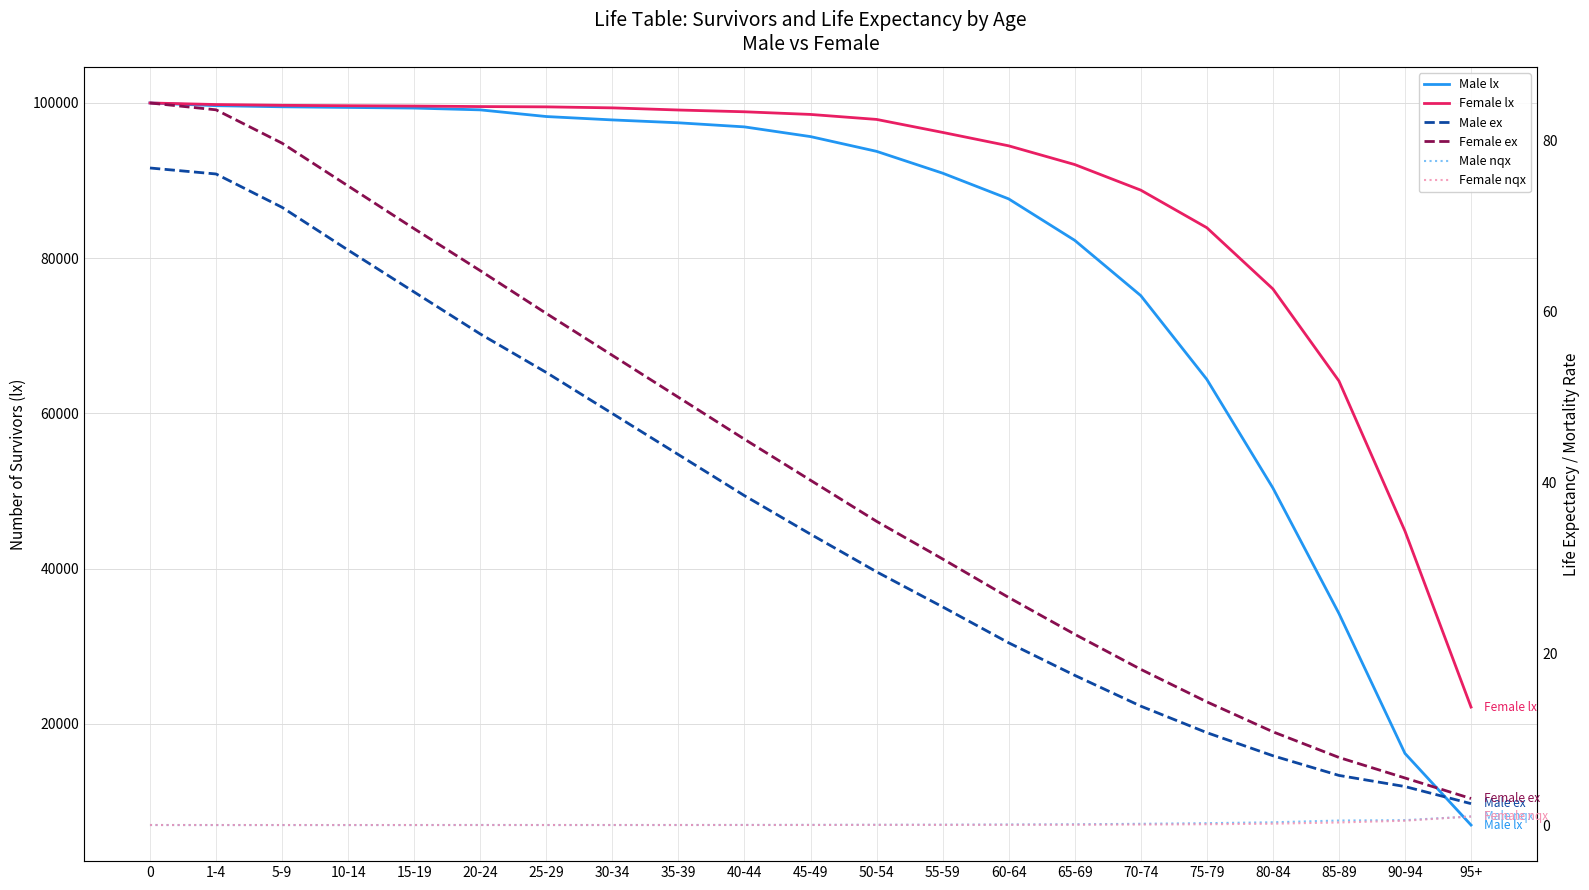

Does the chart display data point markers on the line(s)?

No